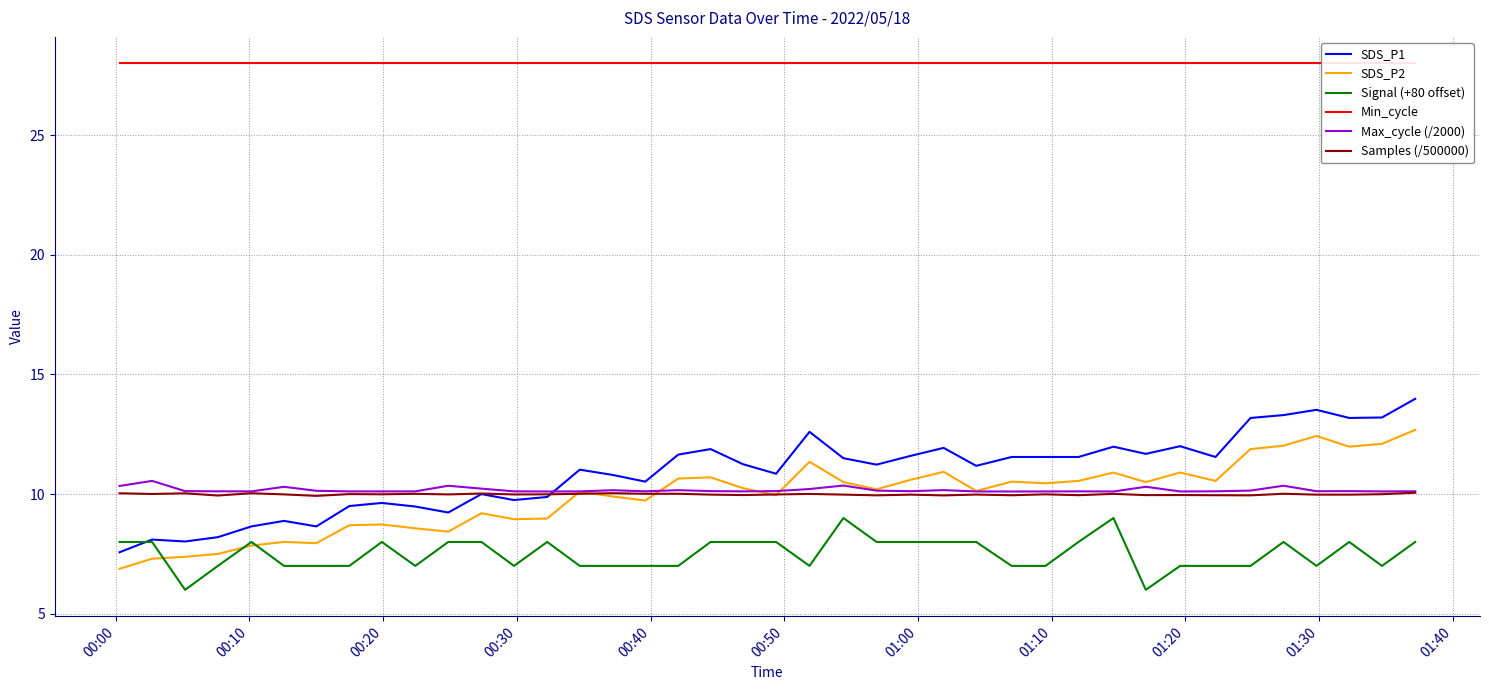

At how many categories does at least one series exceed 14?

40